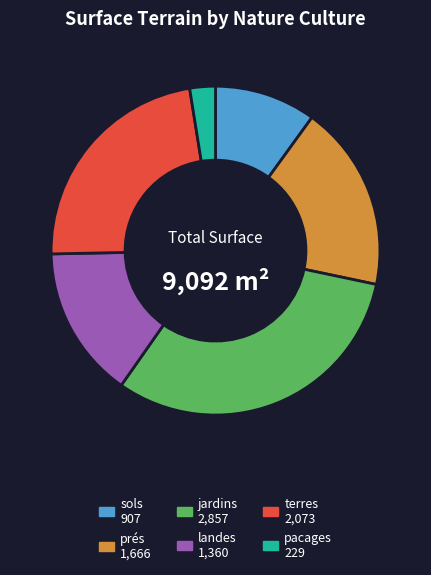

How many slices are in this pie chart?

6